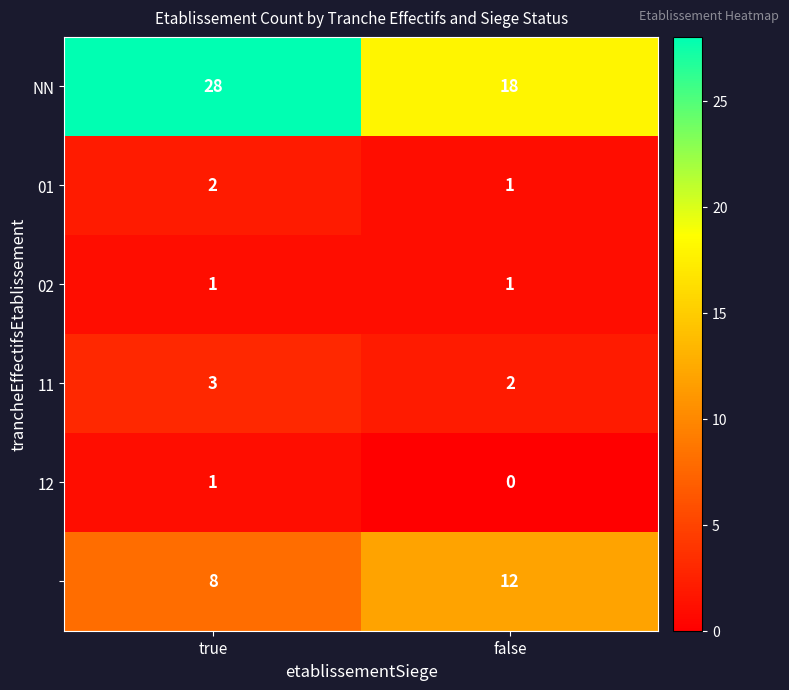

At which category does the chart reach its peak across all series?

true